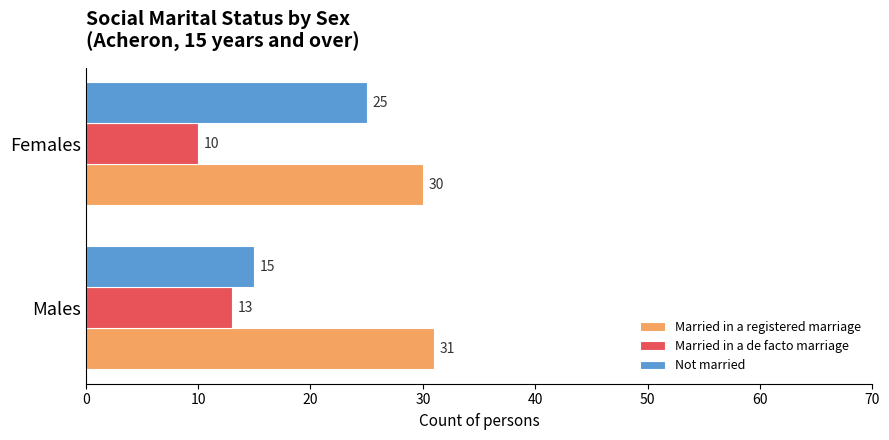

What is the sum of the Not married values at Females and Males?

40